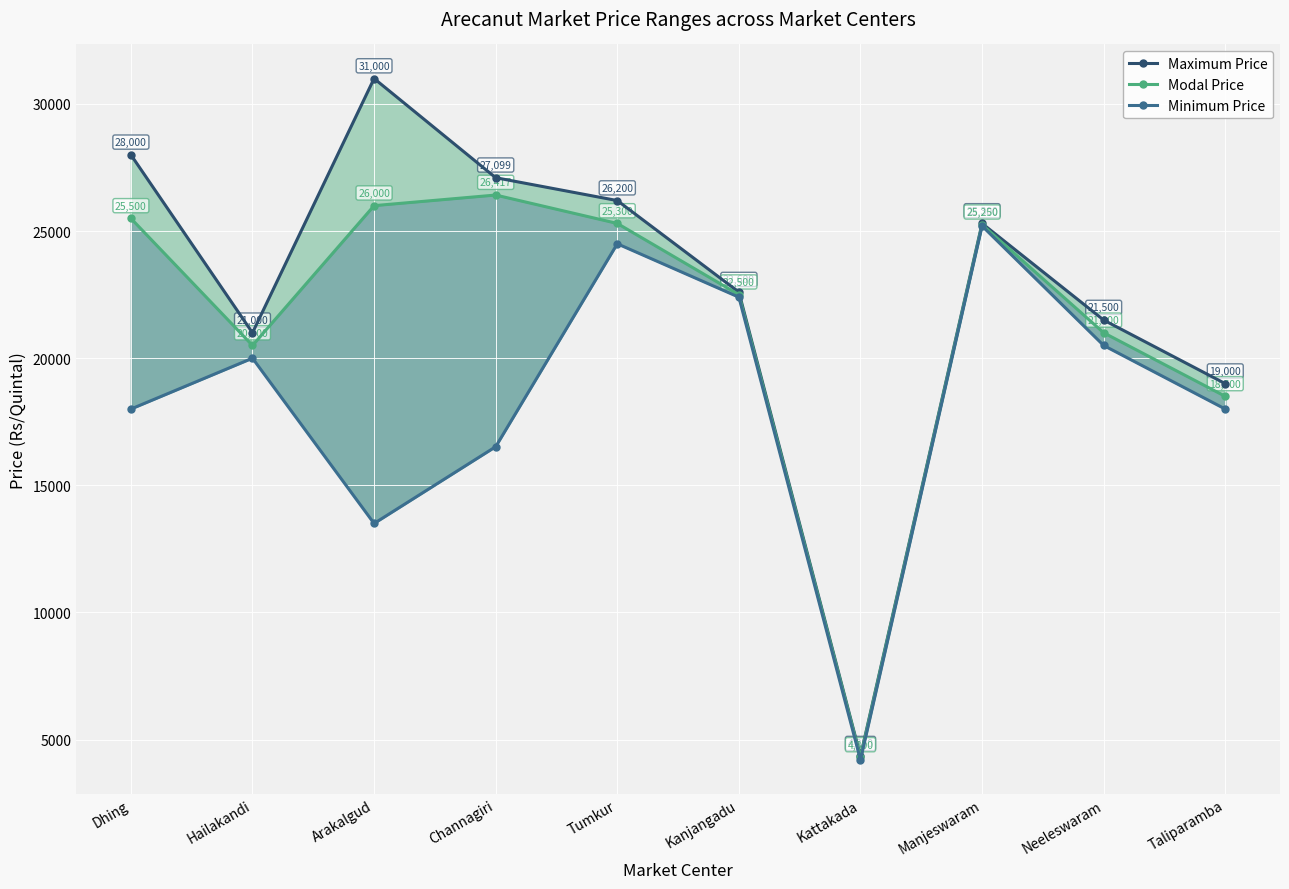

Where is the first local minimum for Minimum Price?

Arakalgud